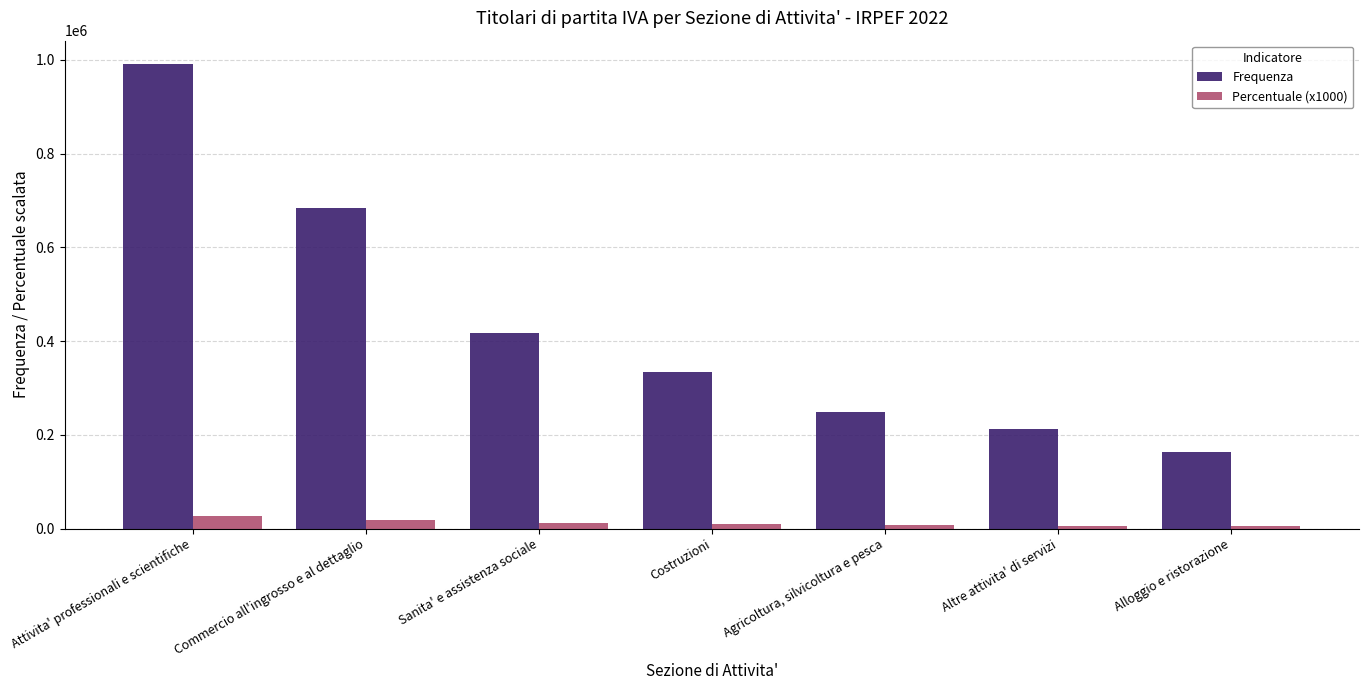

Which series has the largest total across all categories?

Frequenza